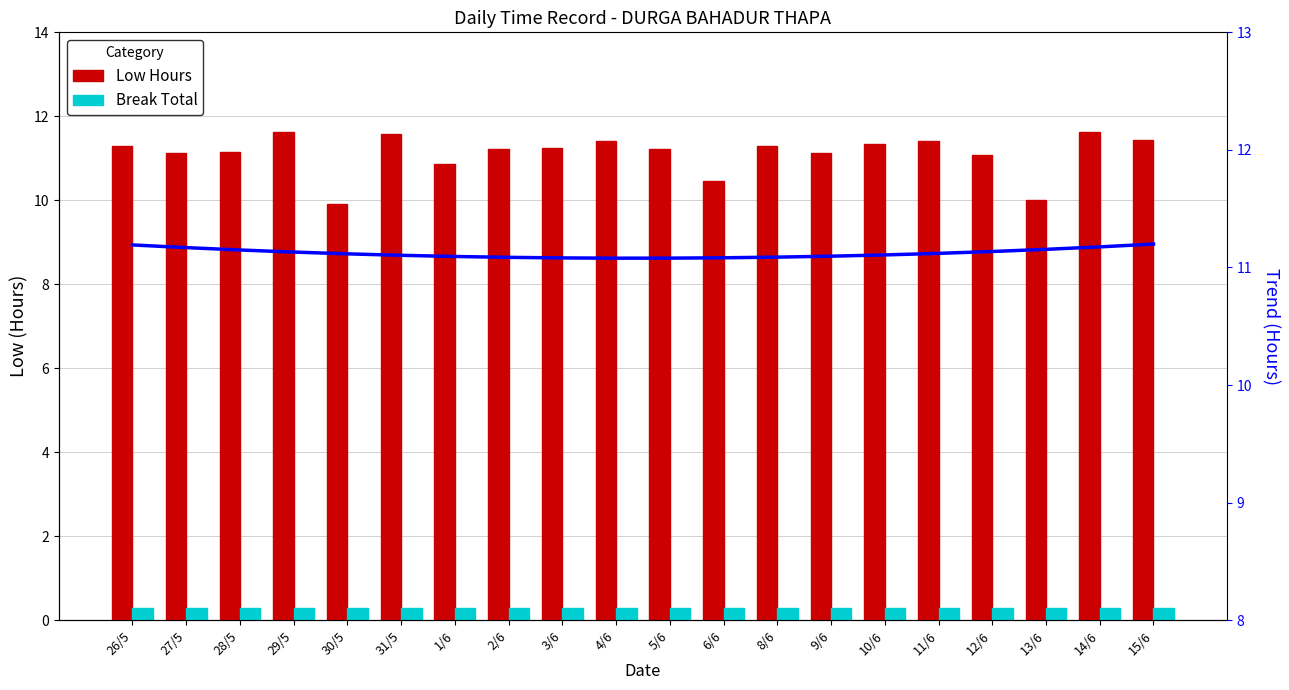

Which category has the lowest value in the Trend series?

4/6